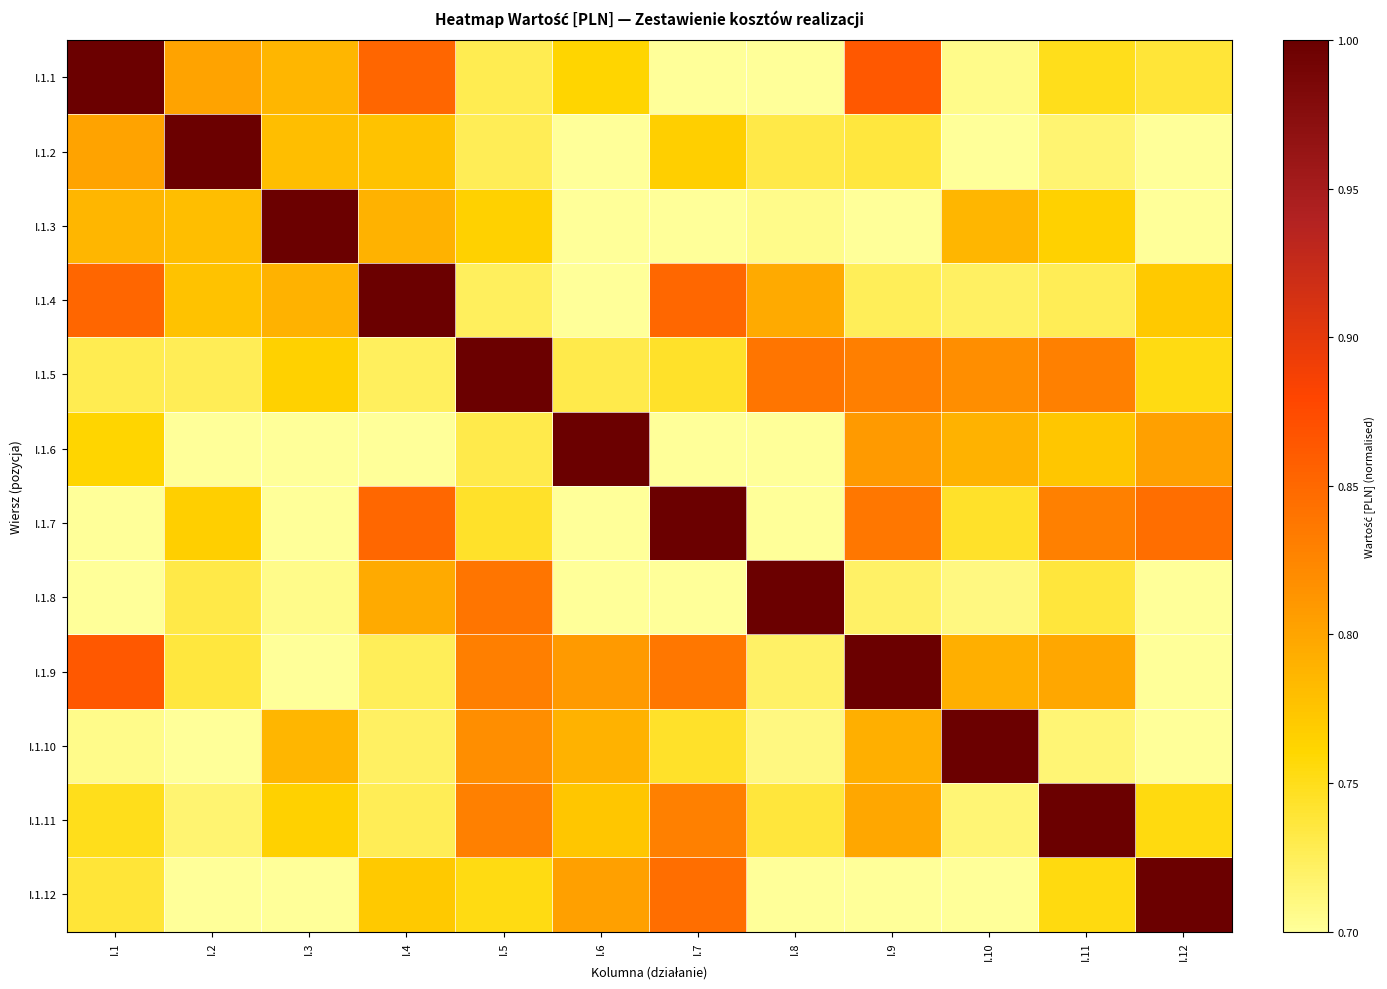

How many distinct data groups are displayed?

12